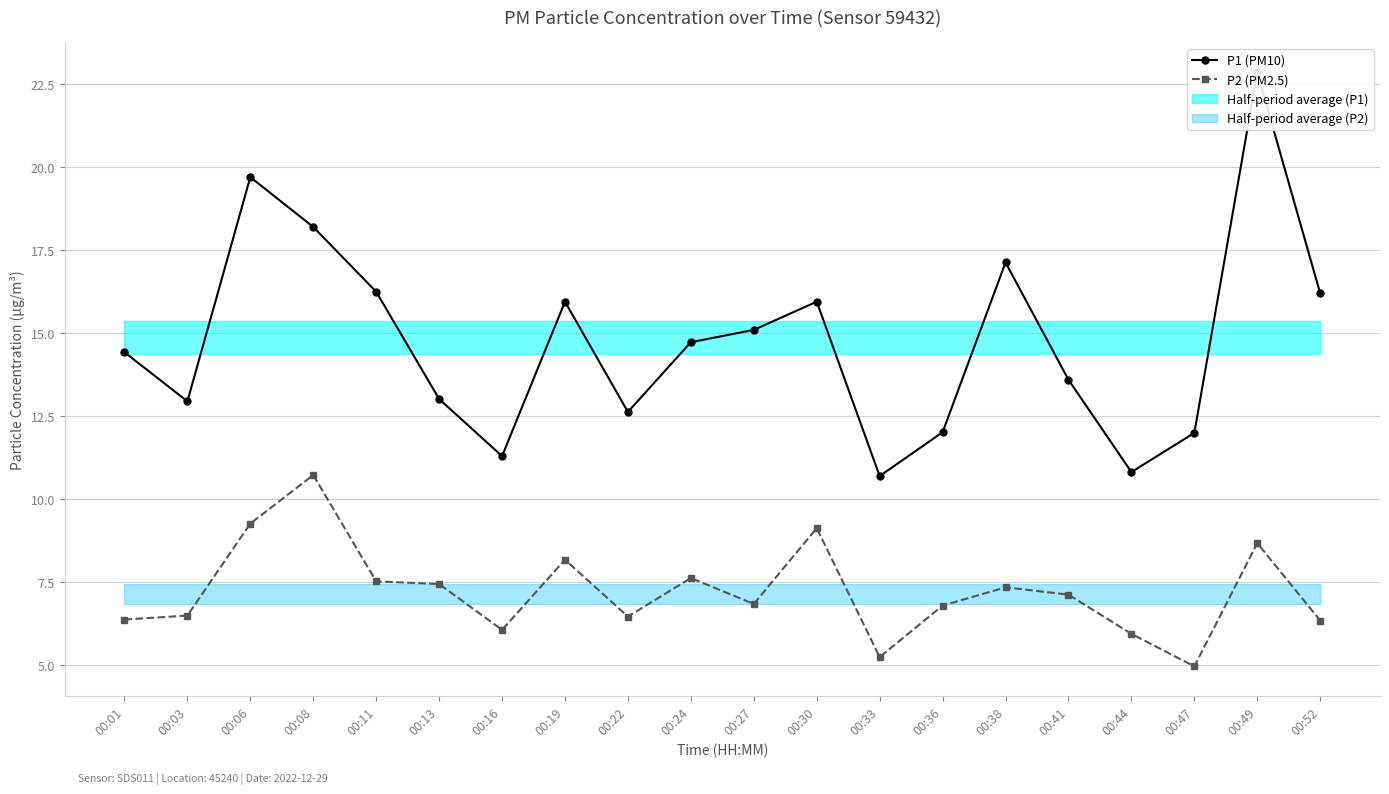

Which label corresponds to the largest value in the chart?

00:49